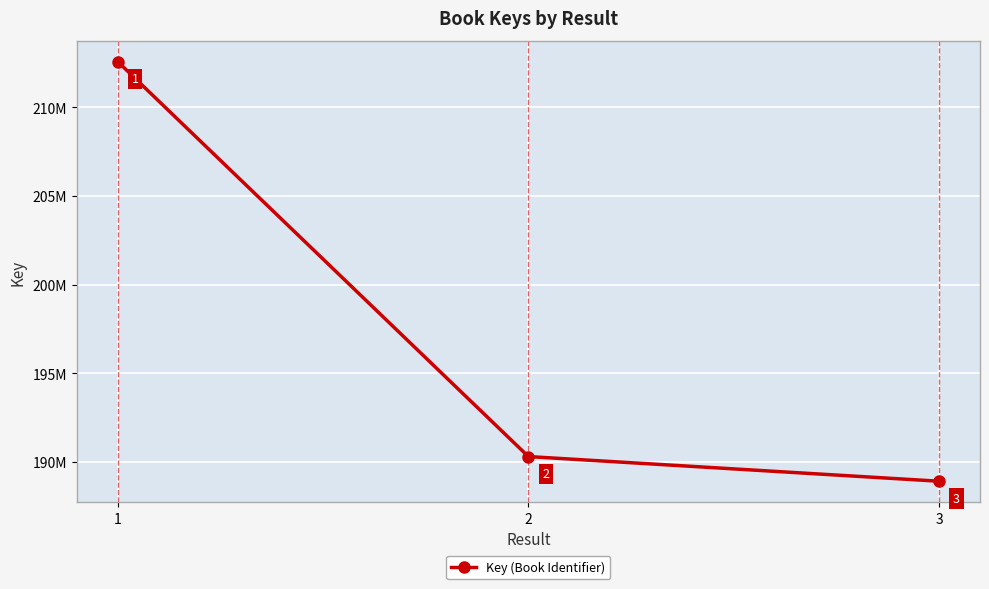

What is the value of the 1st point from the left?

212576591